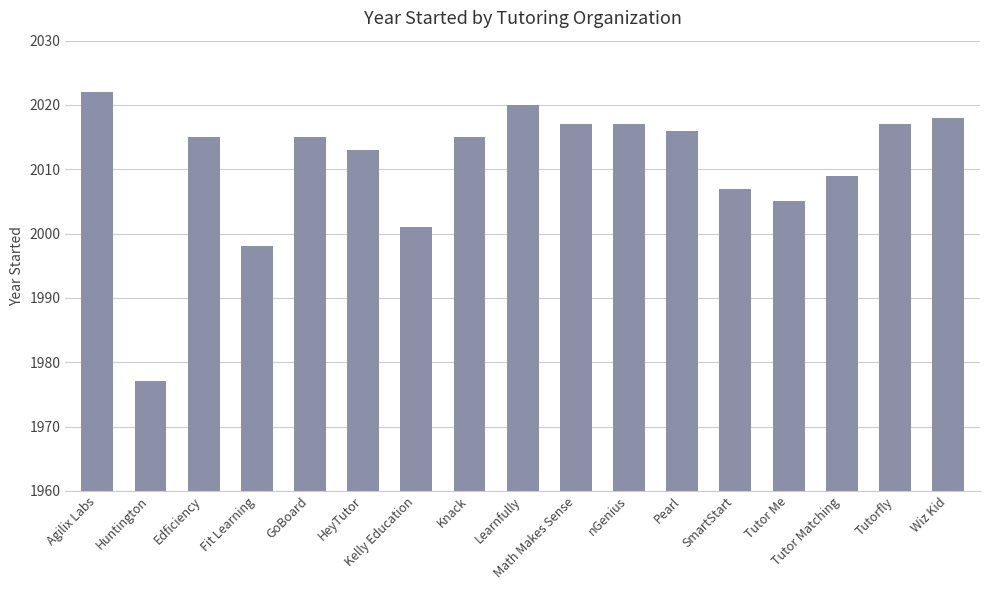

Where does the data first go above 2015?

Agilix Labs